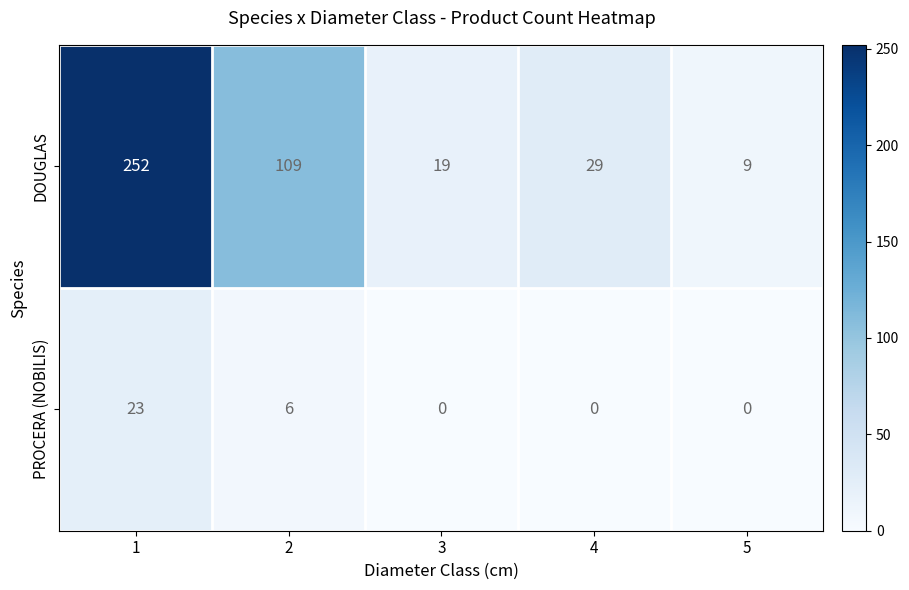

Rank the series by their average value, from lowest to highest.

PROCERA (NOBILIS), DOUGLAS